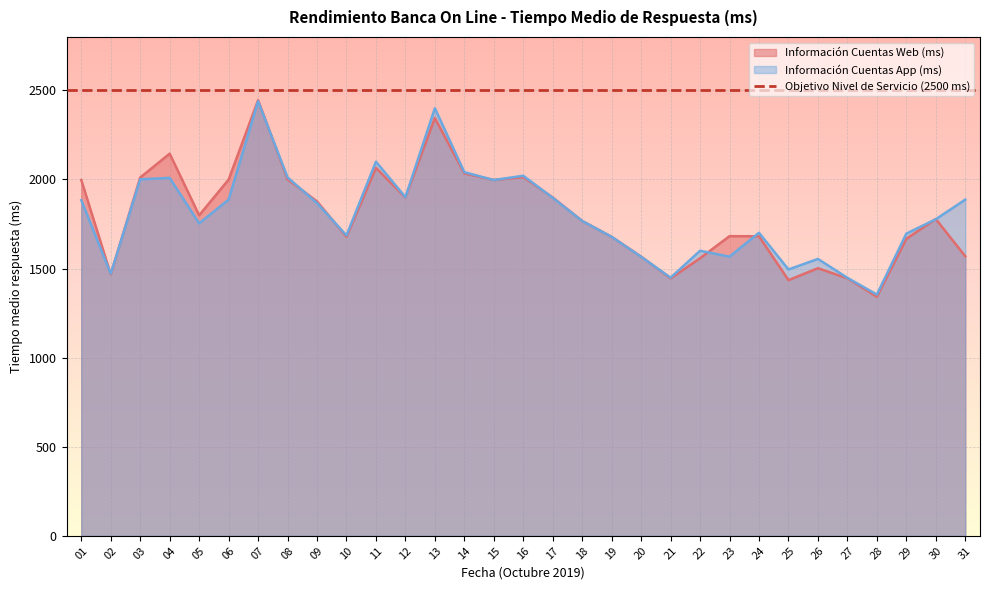

Which series has the largest total across all categories?

Información Cuentas App (ms)